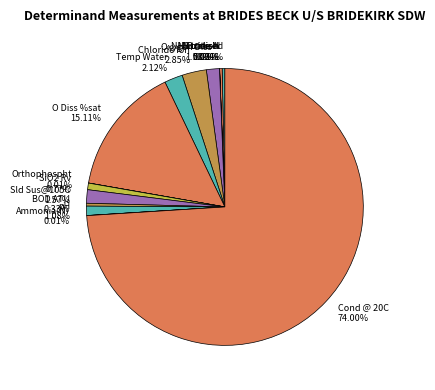

To the nearest percent, what is the average slice percentage?

7%